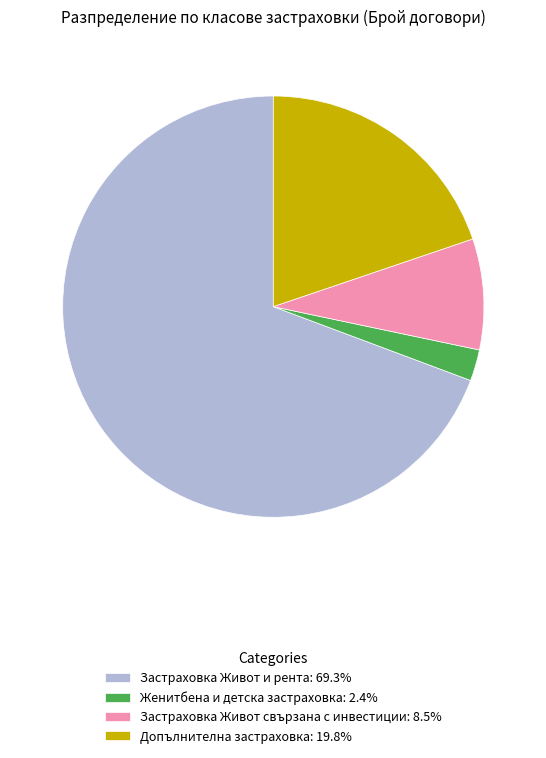

What is the ratio of the value at Застраховка Живот и рента: 69.3% to the value at Допълнителна застраховка: 19.8%?

3.5